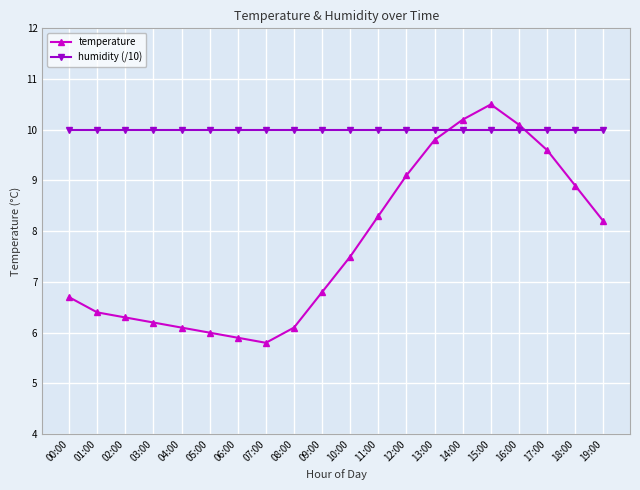

What are all the series names shown in the legend?

temperature, humidity (/10)